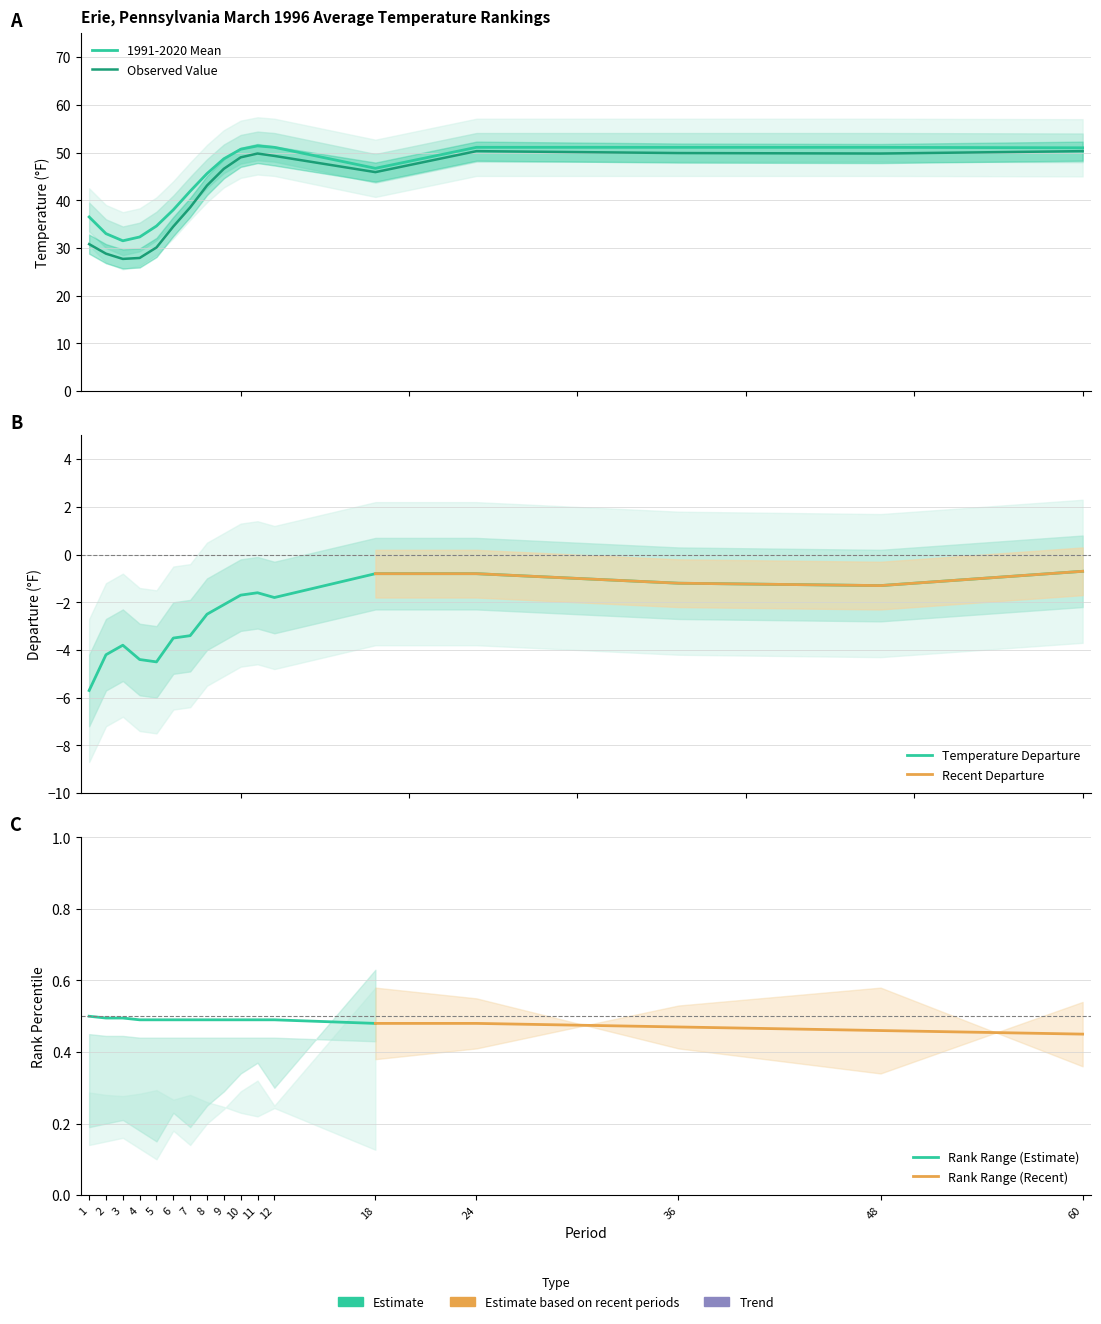

What is the difference between the second highest and second lowest values in the 1991-2020 Mean series?

18.8